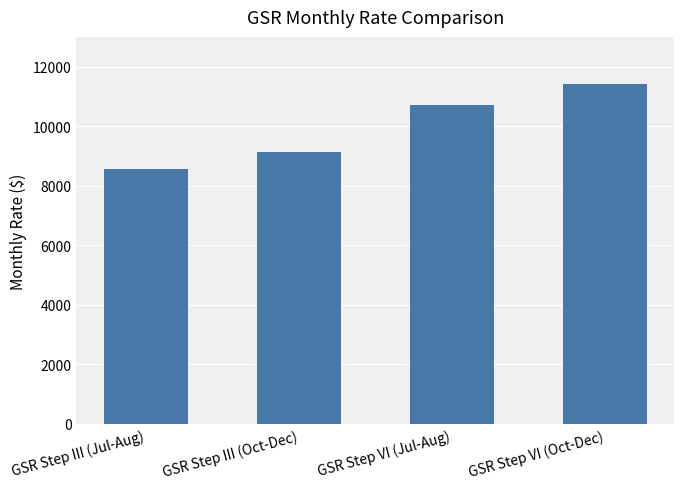

At which category does the chart reach its peak across all series?

GSR Step VI (Oct-Dec)